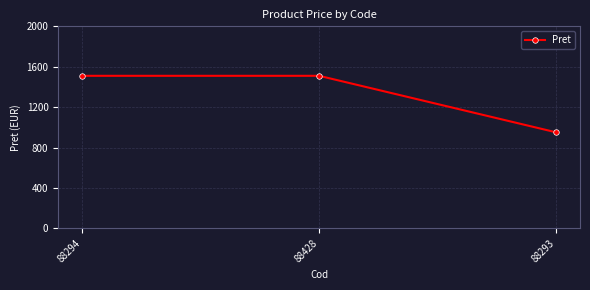

Count the number of data series in this chart.

1